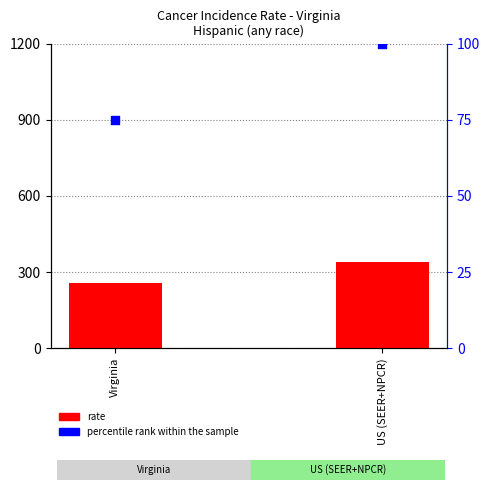

What is the total value across all series at Virginia?

331.1